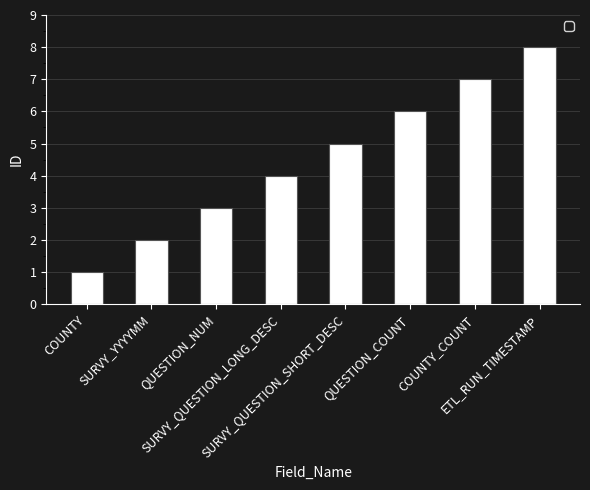

List the labels in order of value, largest first.

ETL_RUN_TIMESTAMP, COUNTY_COUNT, QUESTION_COUNT, SURVY_QUESTION_SHORT_DESC, SURVY_QUESTION_LONG_DESC, QUESTION_NUM, SURVY_YYYYMM, COUNTY